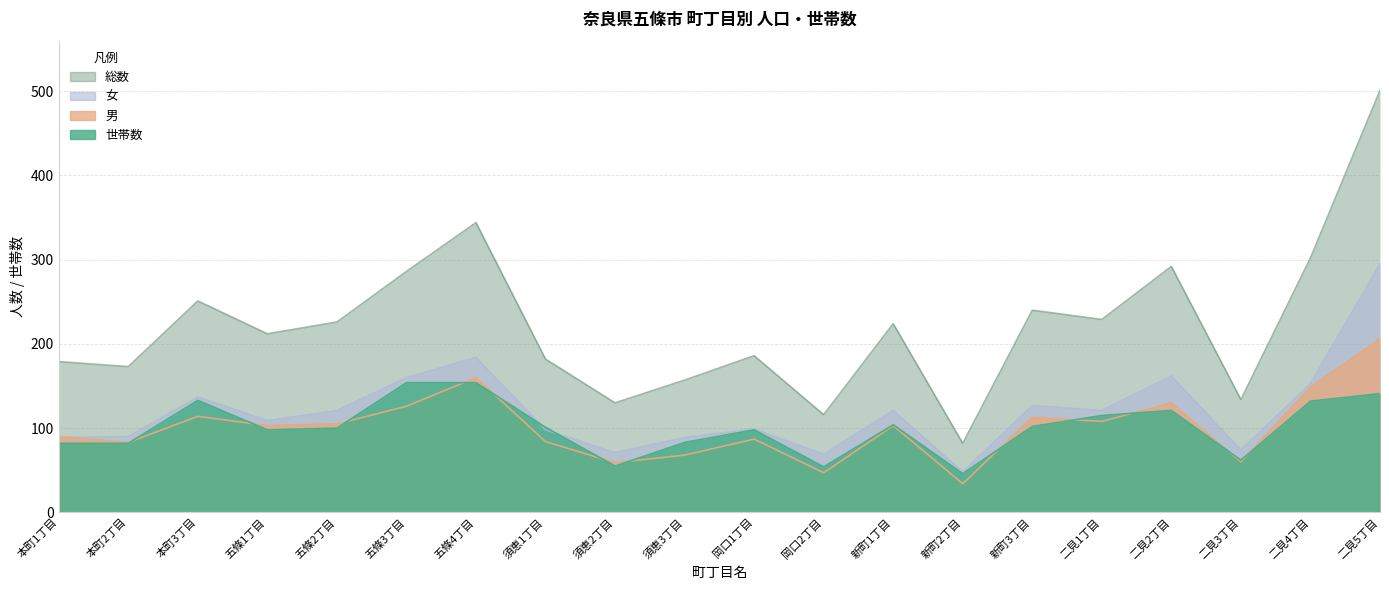

Between 須恵3丁目 and 五條3丁目, which is larger?

五條3丁目